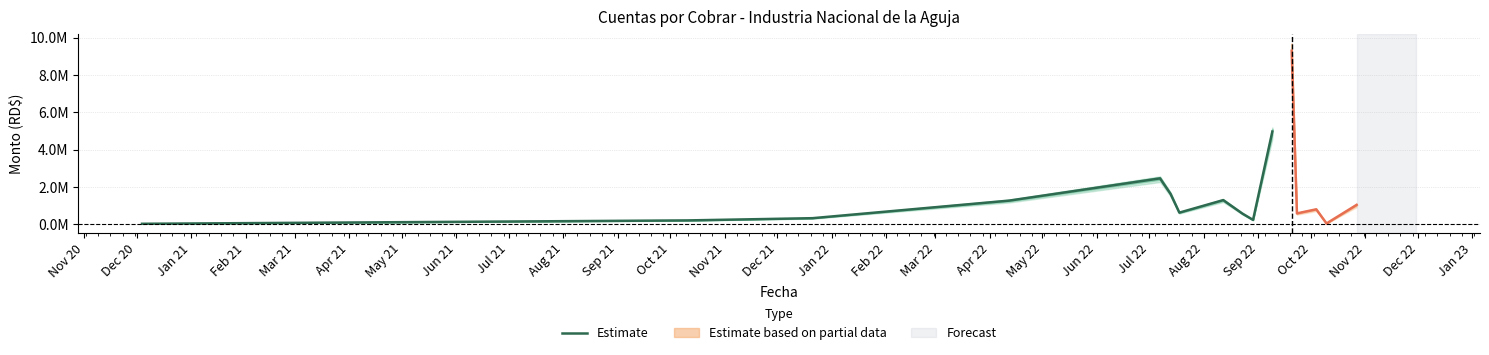

True or false: the data has more than 0 interior local peaks.

True